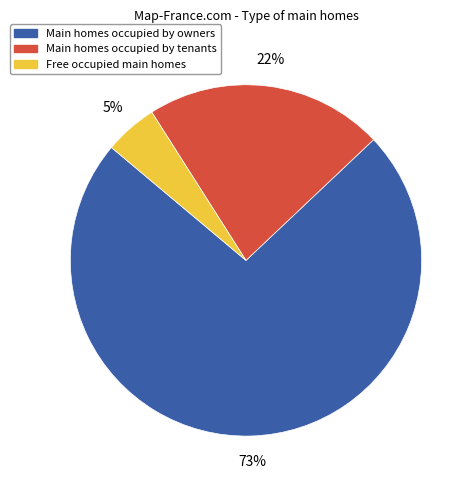

What is the ratio of the value at Main homes occupied by owners to the value at Main homes occupied by tenants?

3.3